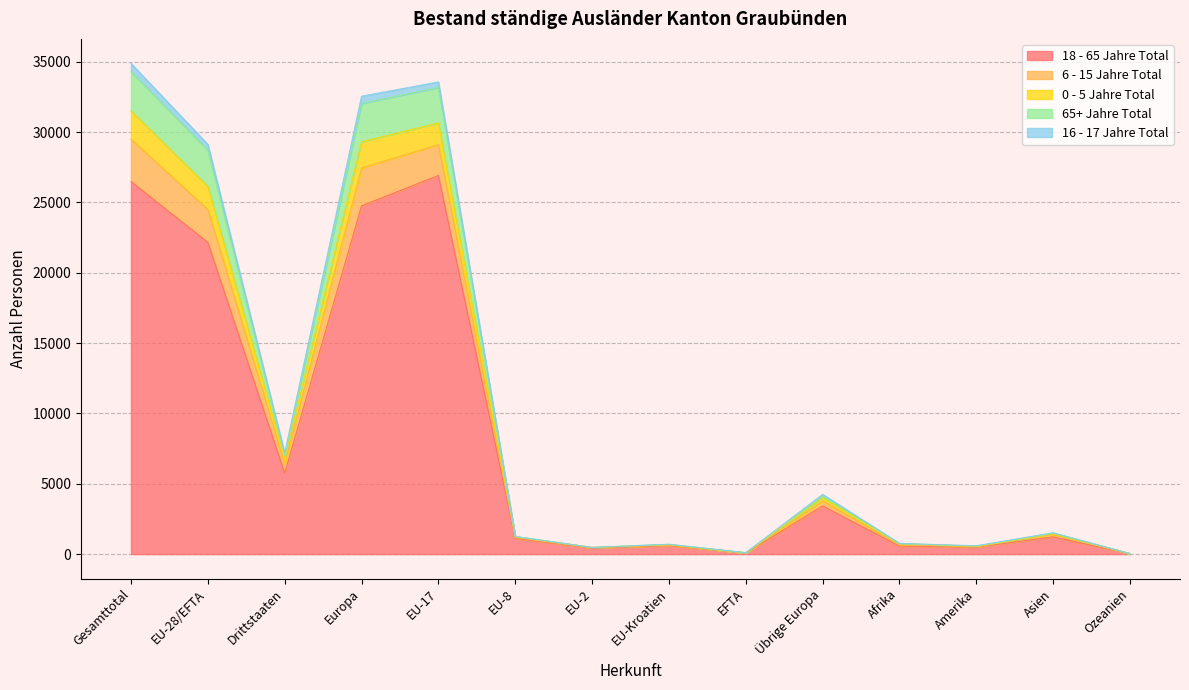

The value of 18 - 65 Jahre Total at Ozeanien is 28. True or false?

True